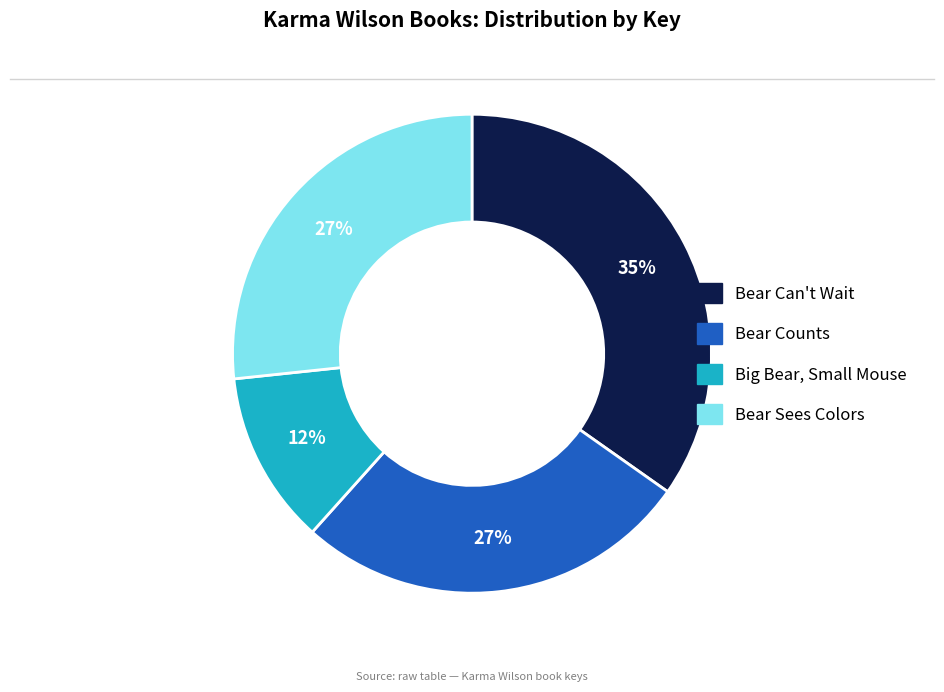

To the nearest percent, what is the difference between the Big Bear, Small Mouse and Bear Counts slice percentages?

15%